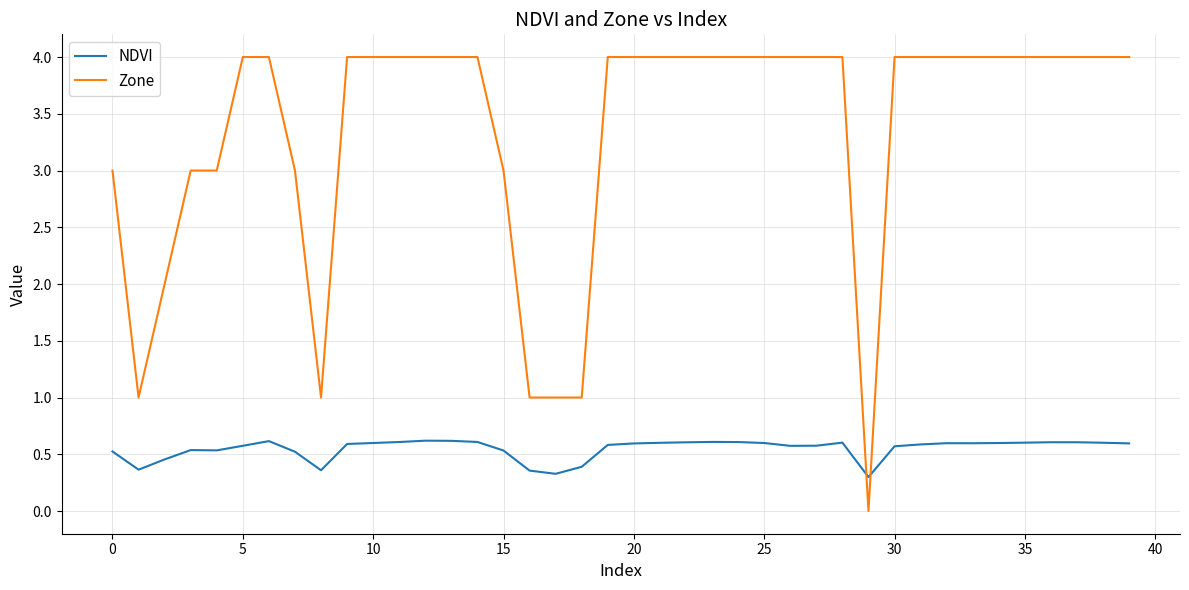

Which series has the largest total across all categories?

Zone